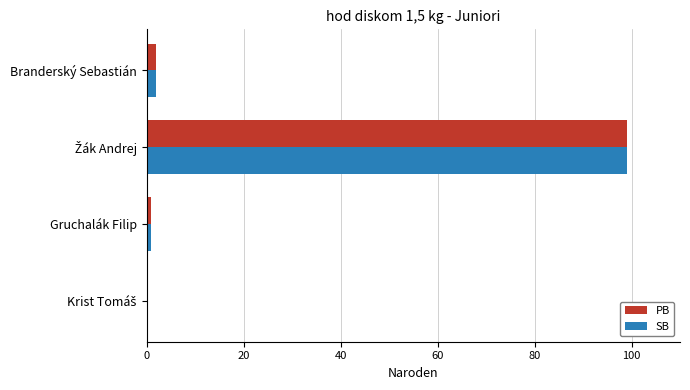

What is the greatest value displayed?

99